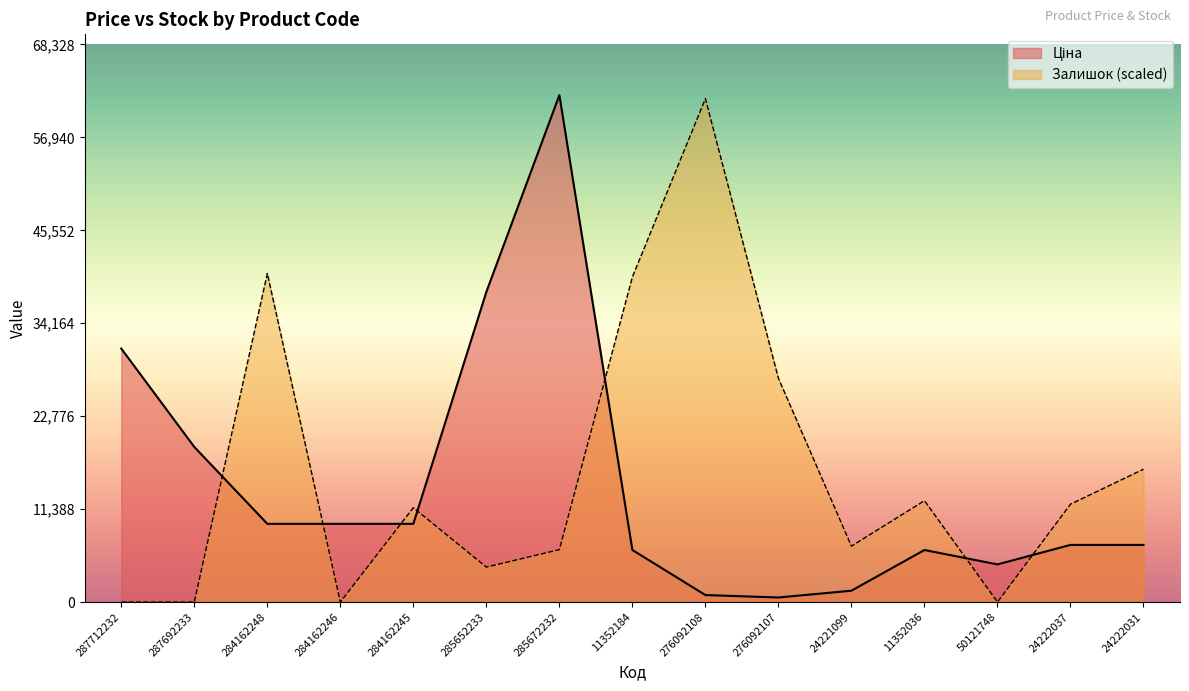

What is the label of the 3rd point from the left?

284162248